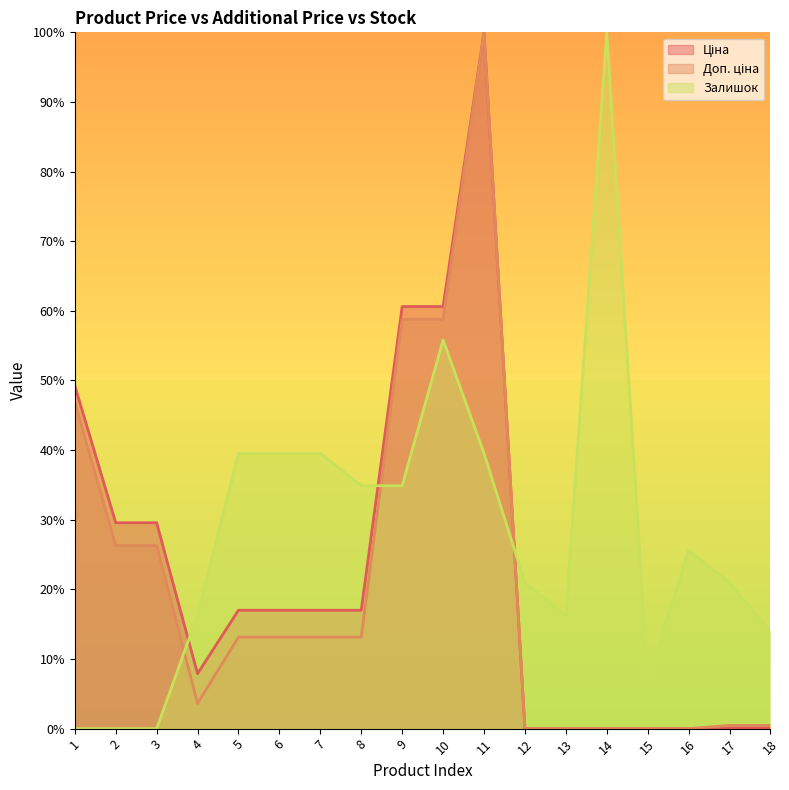

Rank the series by their average value, from highest to lowest.

Залишок, Ціна, Доп. ціна